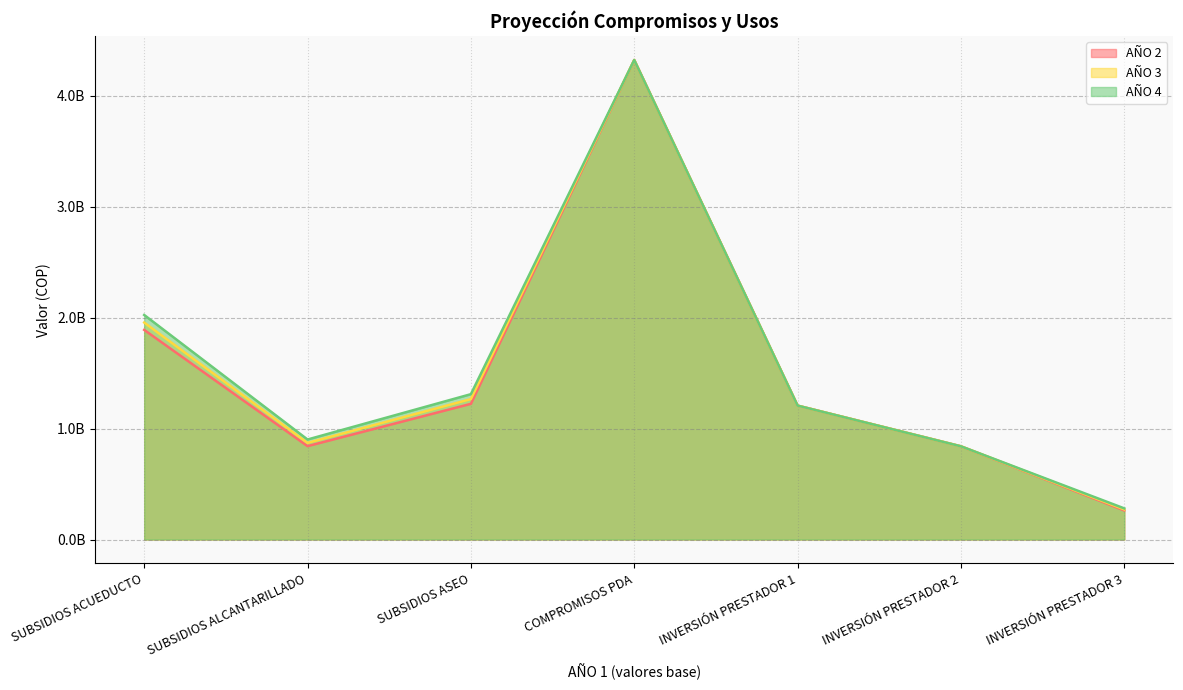

True or false: AÑO 4 and AÑO 2 cross at least once.

False